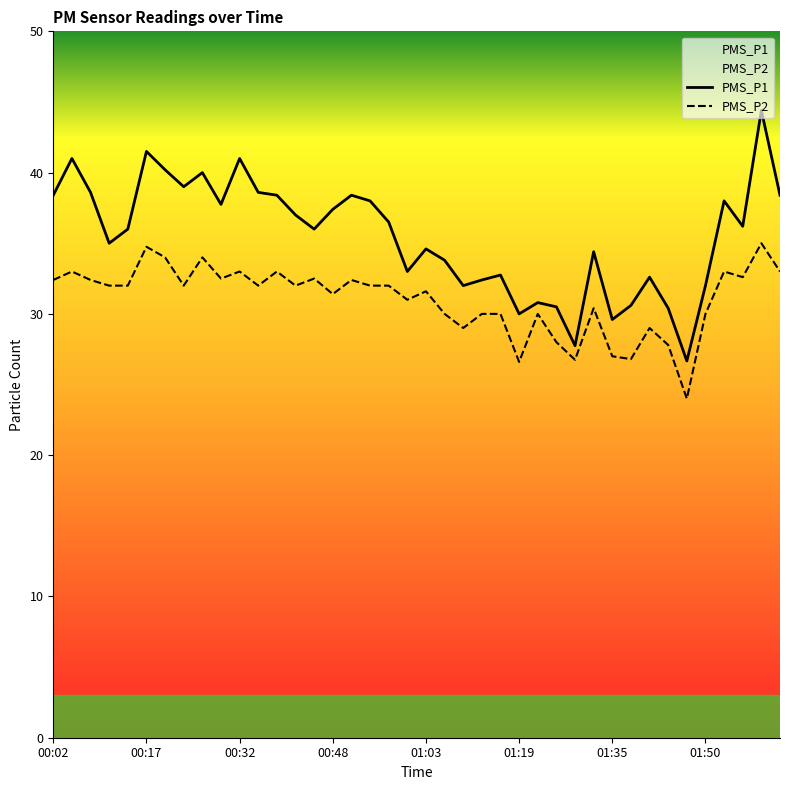

Which series changed the most between 00:32 and 01:32?

PMS_P1